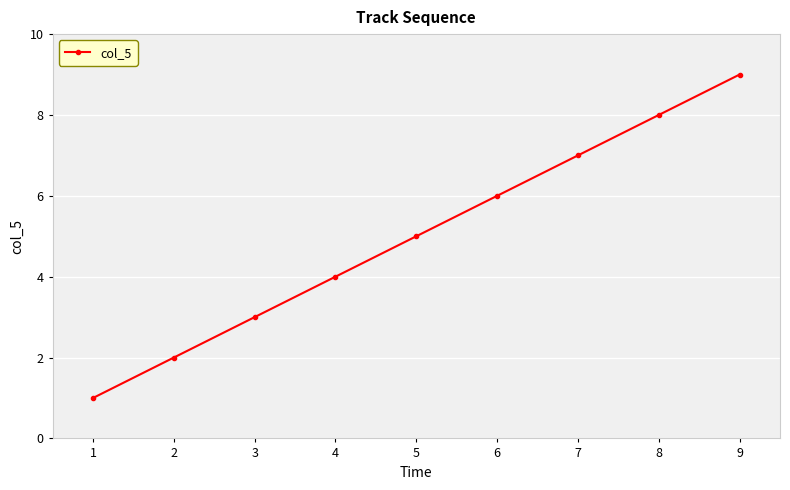

Rank the categories by value from lowest to highest.

1, 2, 3, 4, 5, 6, 7, 8, 9